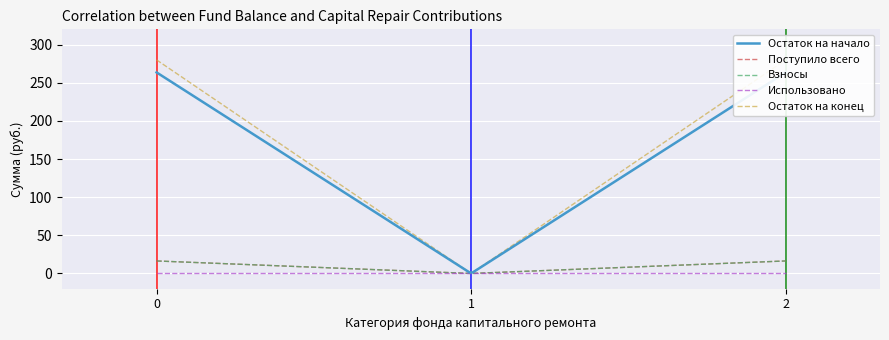

Is this an area chart (filled region under the line)?

No